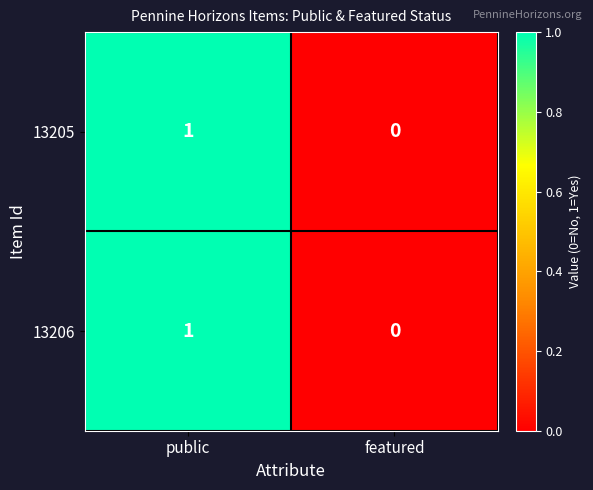

Rank the categories by 13205 value from lowest to highest.

featured, public